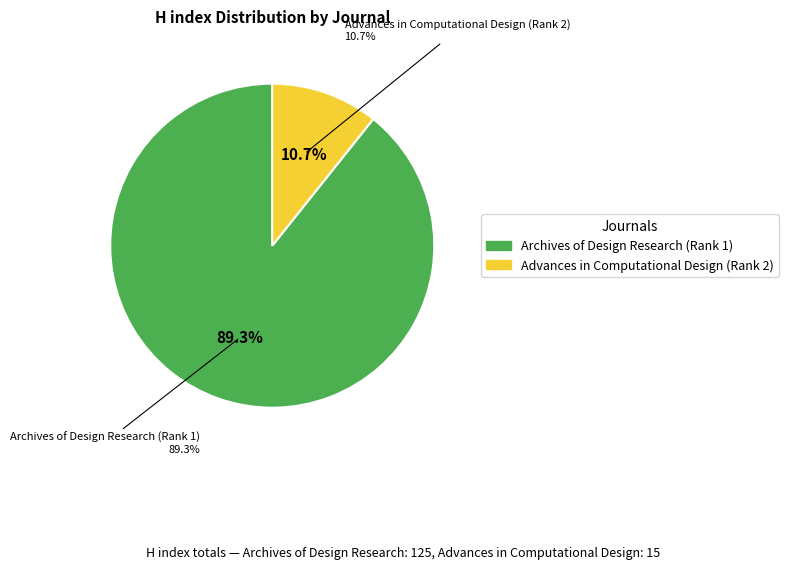

Rank the categories by value from highest to lowest.

Archives of Design Research (Rank 1), Advances in Computational Design (Rank 2)